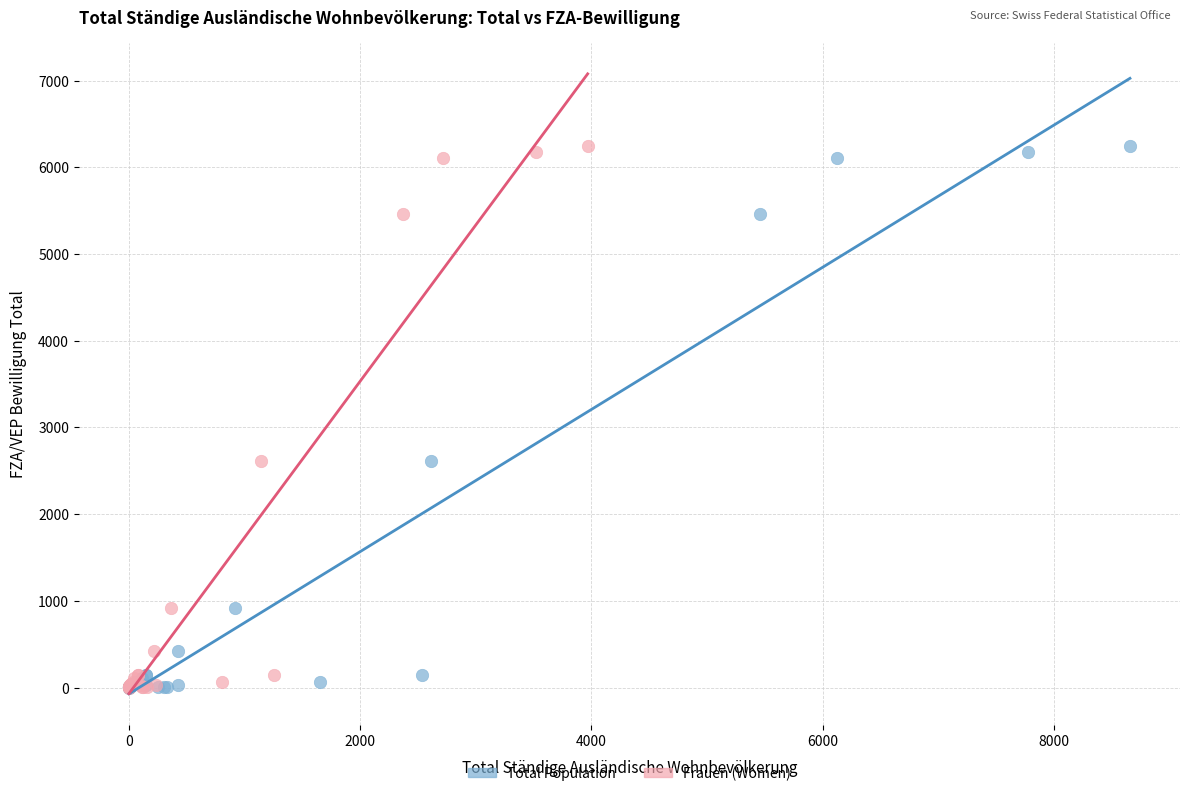

What are all the series names shown in the legend?

Total Population, Frauen (Women)